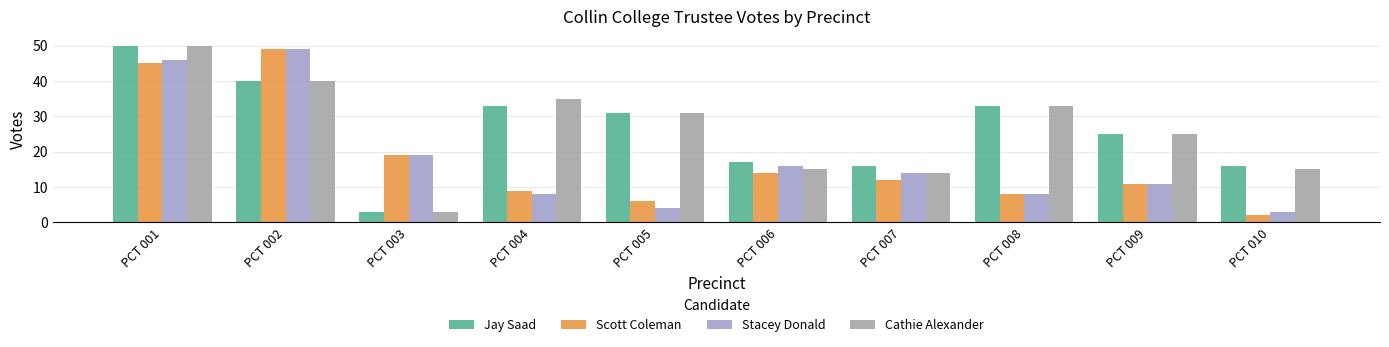

What is the sum of the Cathie Alexander values at PCT 009 and PCT 007?

39